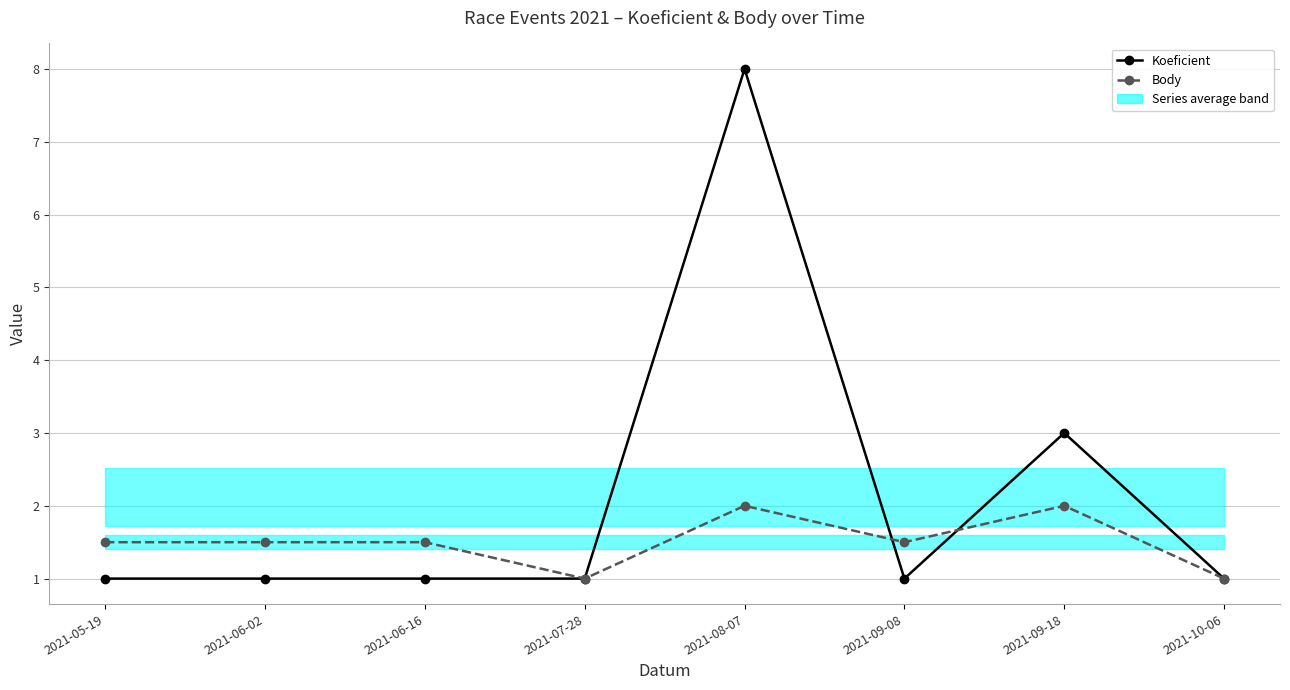

What is the difference between the highest and lowest values at 2021-09-08?

0.5